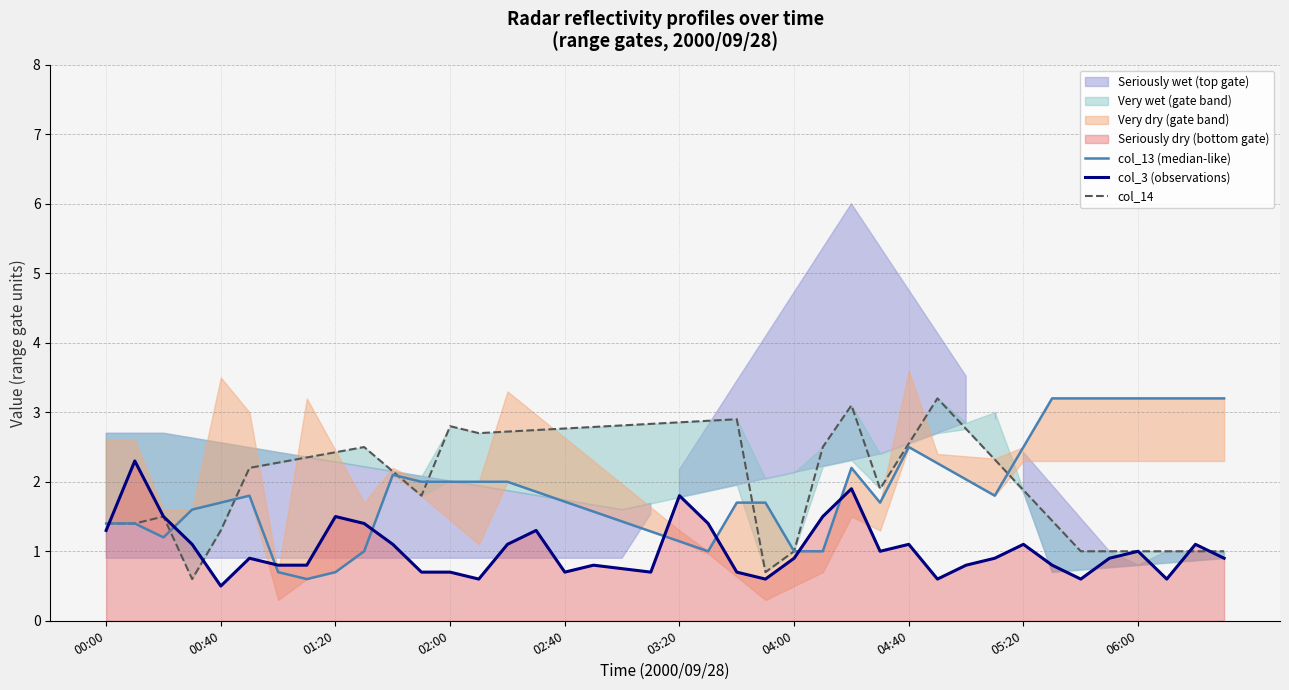

True or false: col_3 (observations) has a value of 0.9 at 04:00.

True